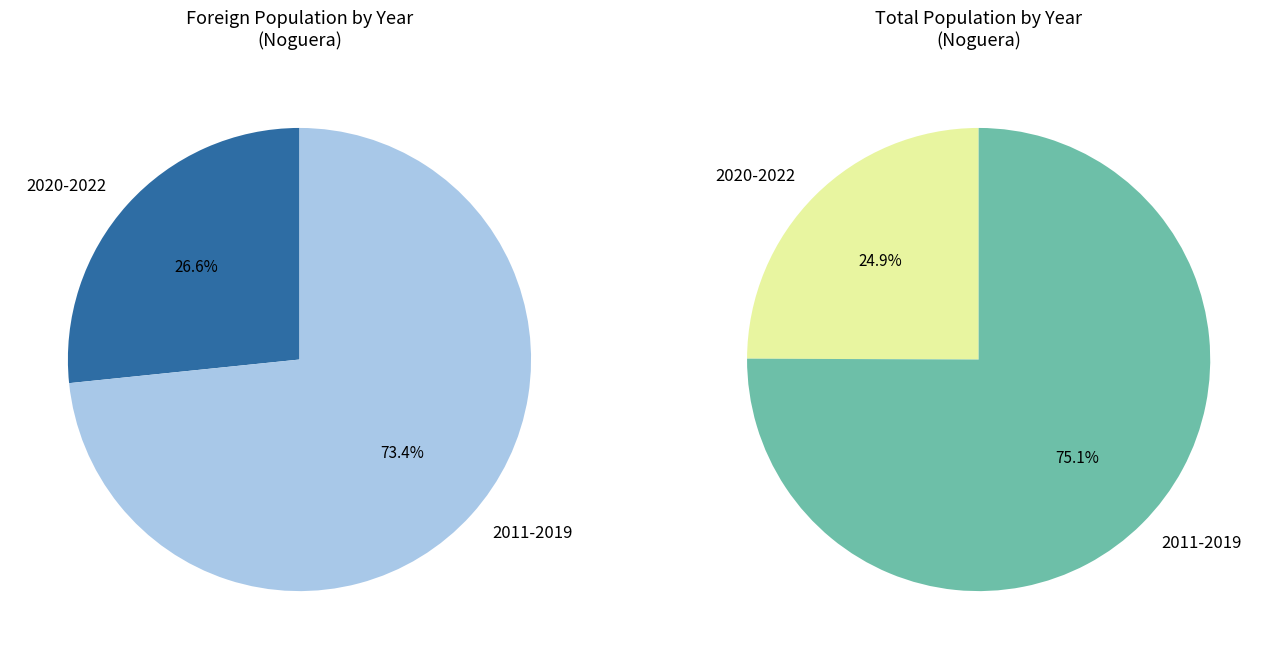

Is 2017 the majority of the pie?

No